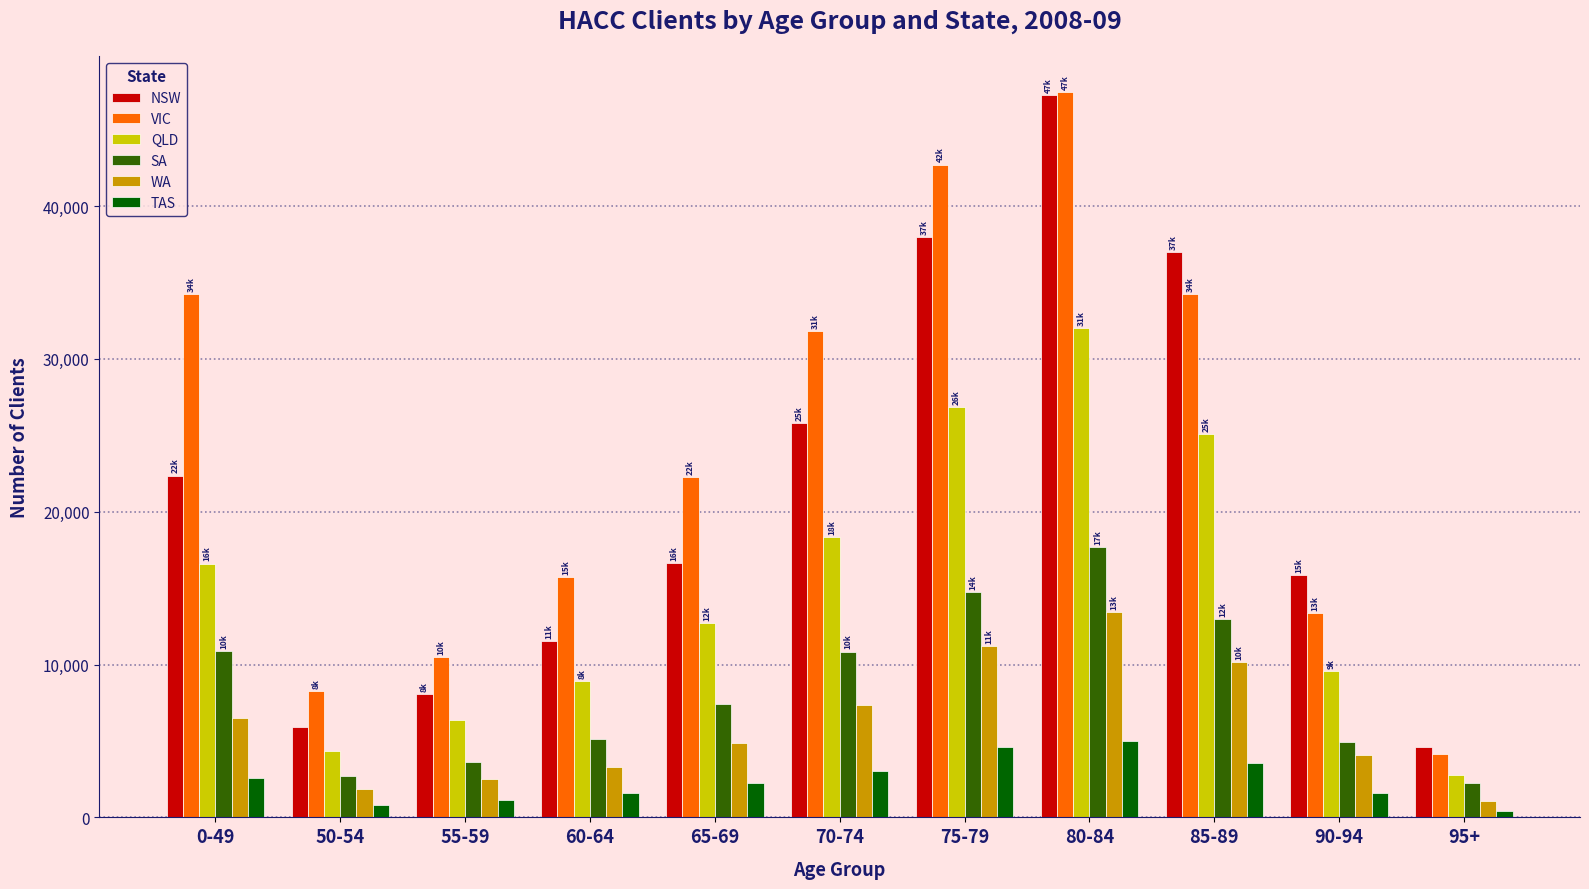

How many bars are there in total?

66